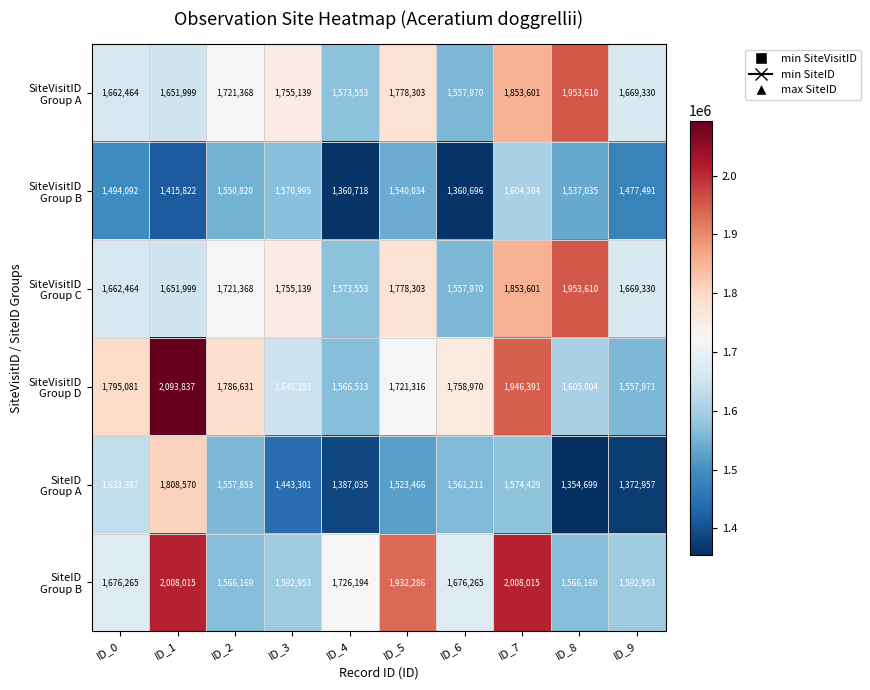

Which category has the lowest value across all series?

ID_8